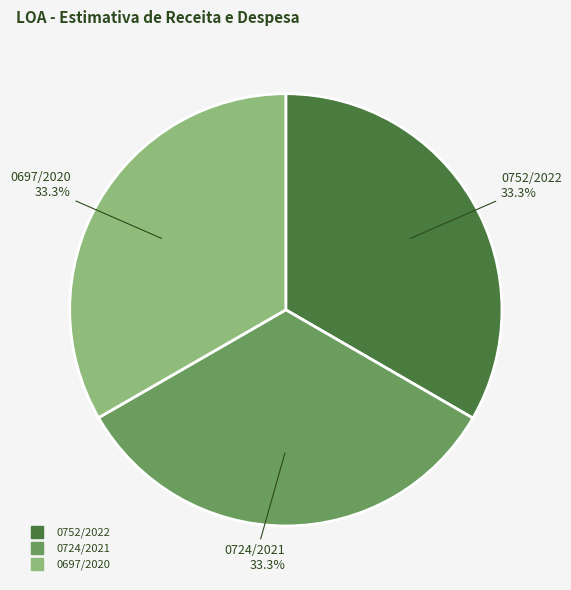

True or false: 0752/2022 accounts for 33% of the total.

True